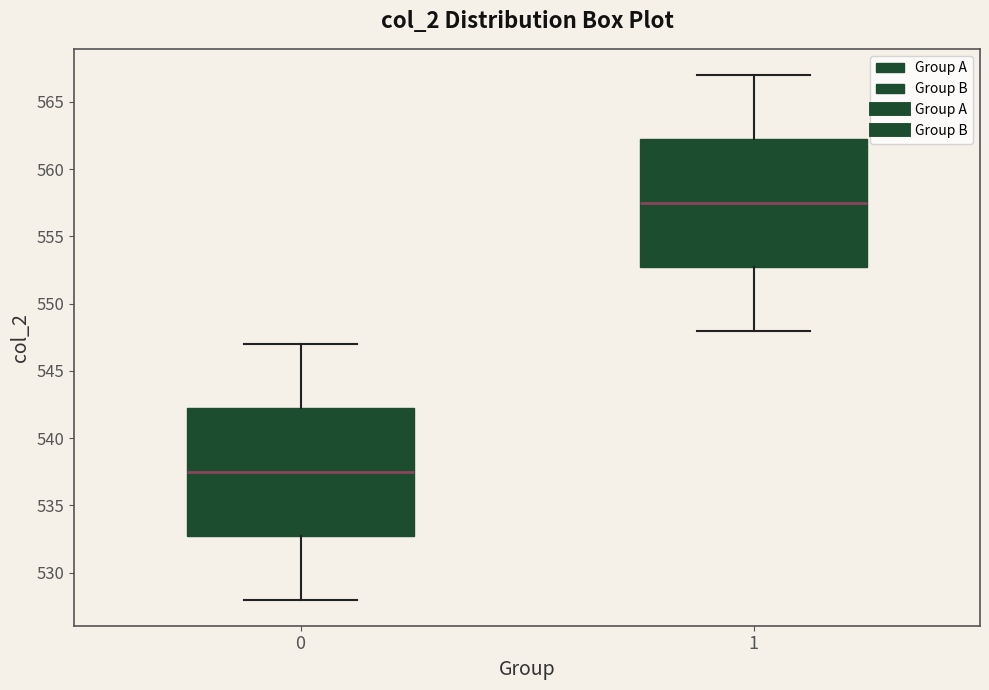

Where is the lower edge of the box at x = 1 on the y-axis? The values are not printed on the chart, so give them approximately, as read against the axis.

553.0